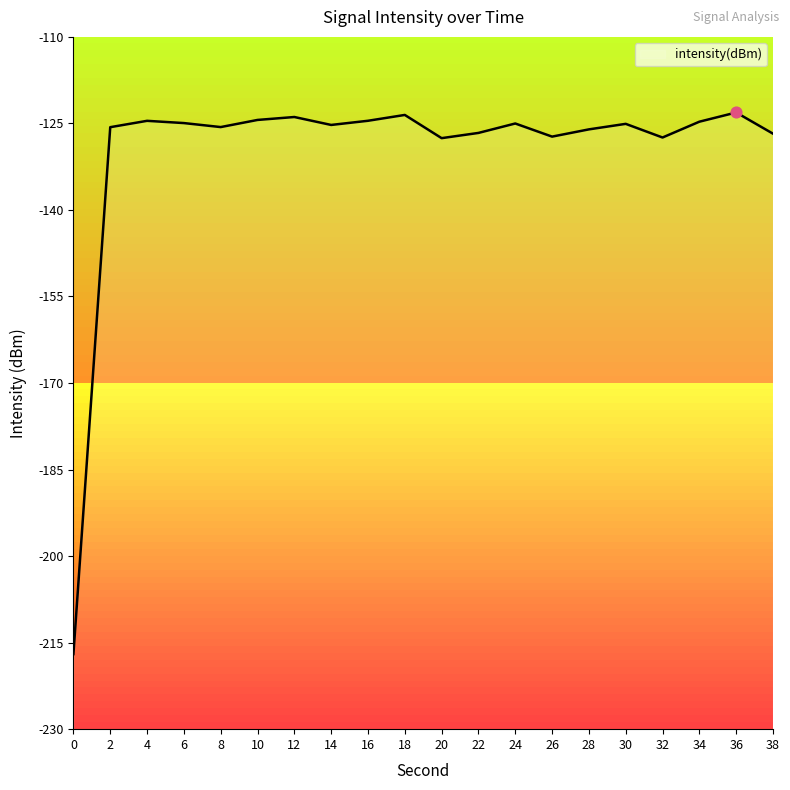

What is the change in value from 4 to 30?

-0.5